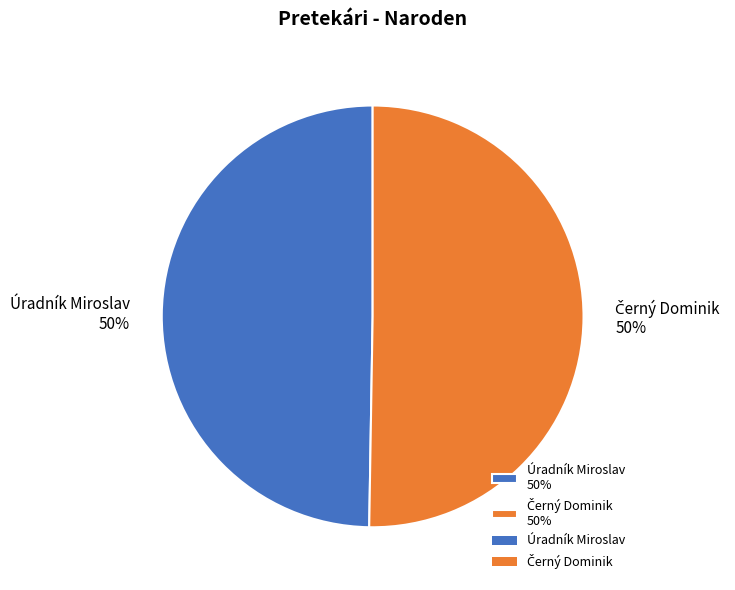

To the nearest percent, what is the average slice percentage?

50%